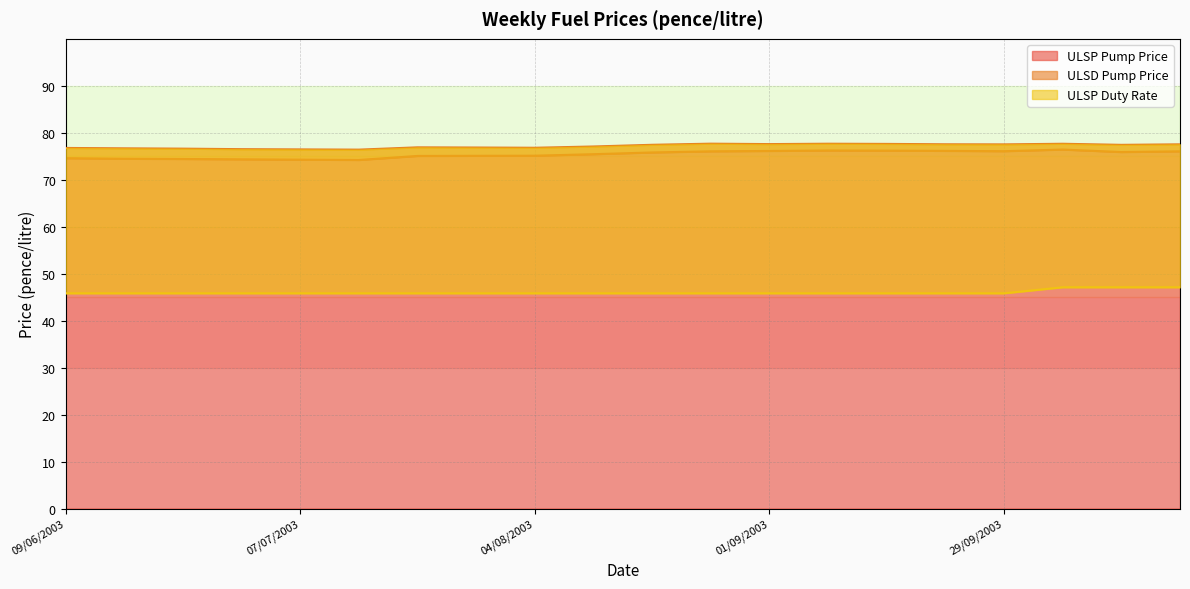

What is the difference between the second highest and second lowest values in the ULSP Duty Rate series?

1.3